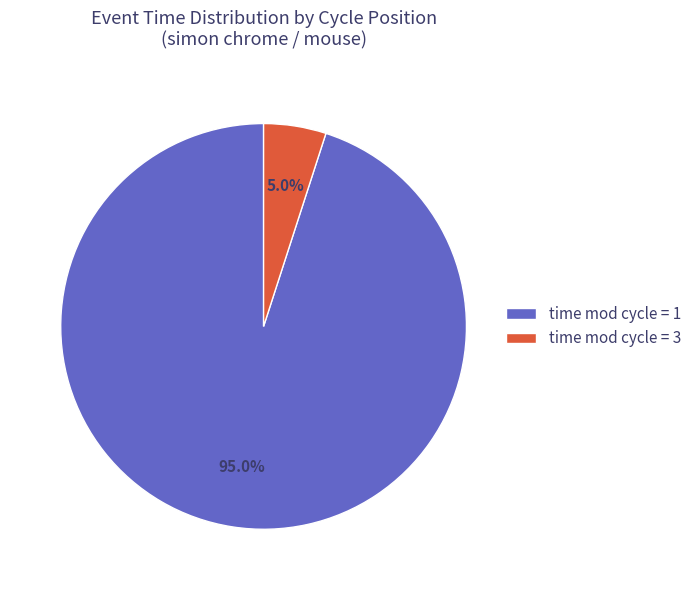

Do time mod cycle = 1 and time mod cycle = 3 together represent more than half of the pie?

Yes